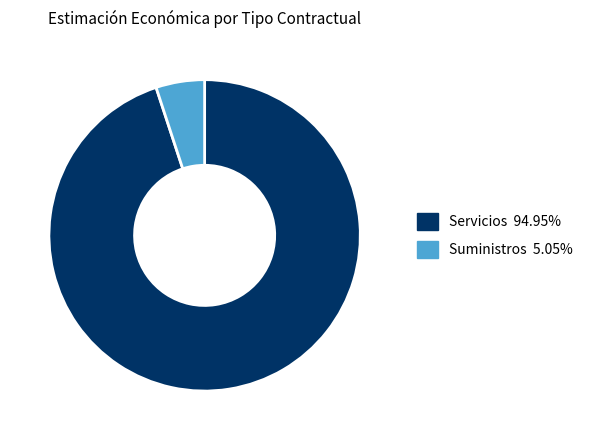

What is the largest slice in the pie chart?

Servicios